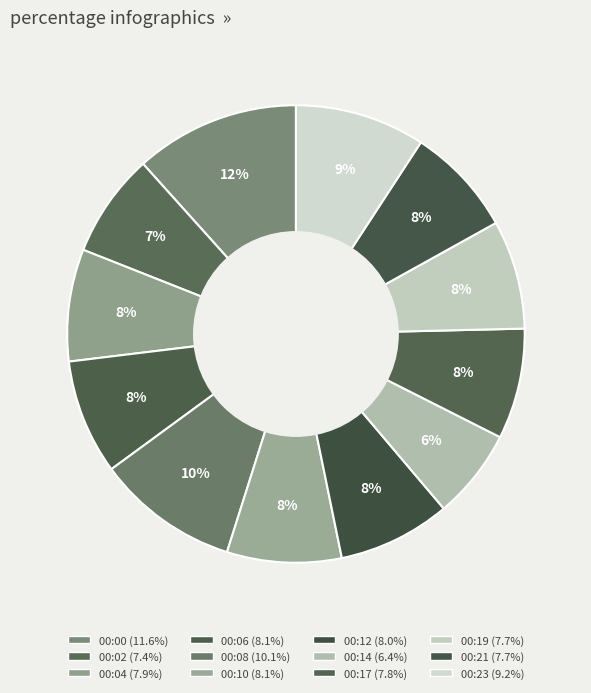

To the nearest percent, what is the difference between the largest and smallest slice percentages?

5%